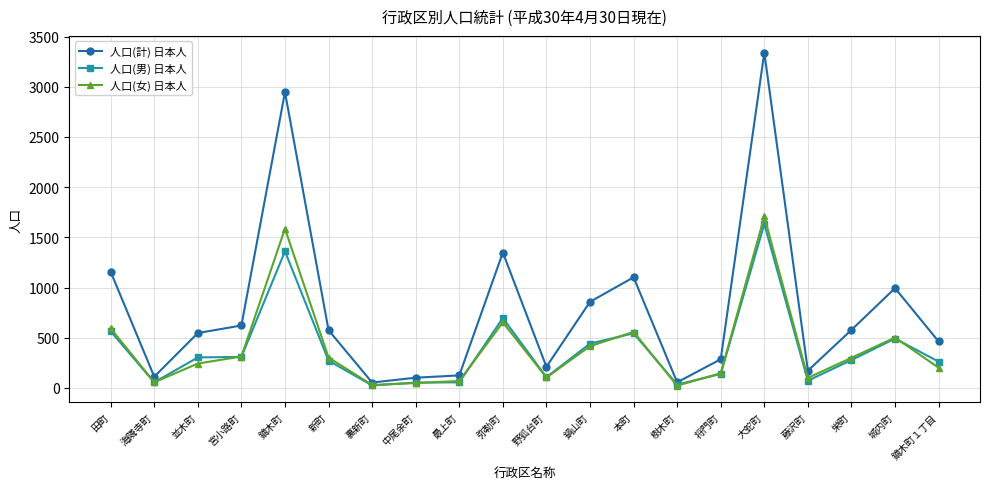

What is the difference between the 人口(計) 日本人 values at 田町 and 並木町?

610